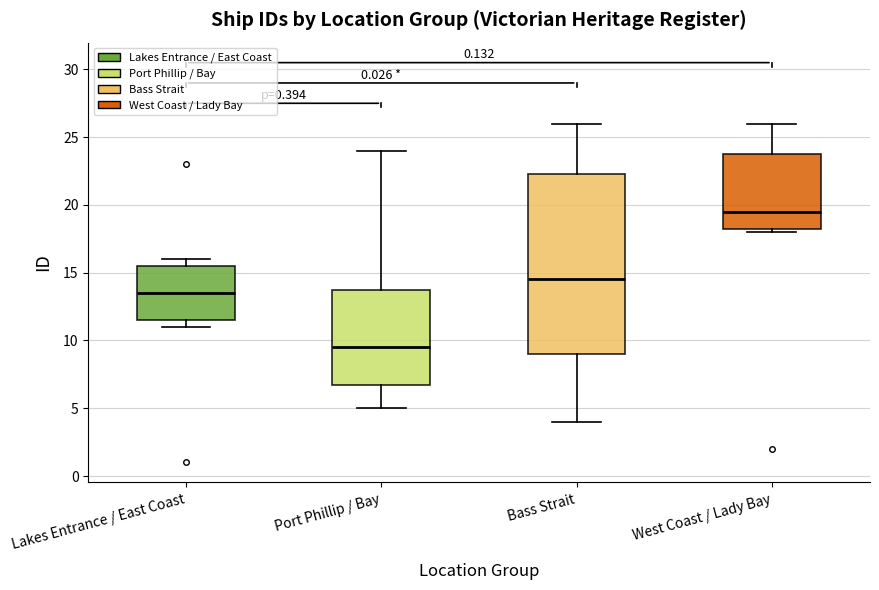

Which box has the highest median line?

West Coast / Lady Bay